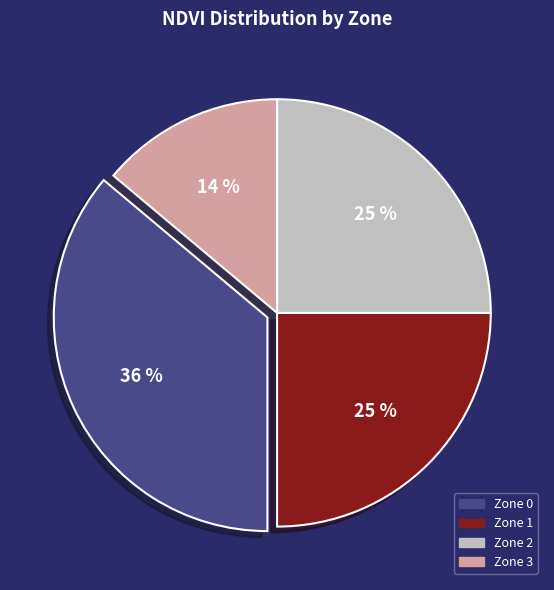

The Zone 3 slice represents 27% of the pie. True or false?

False